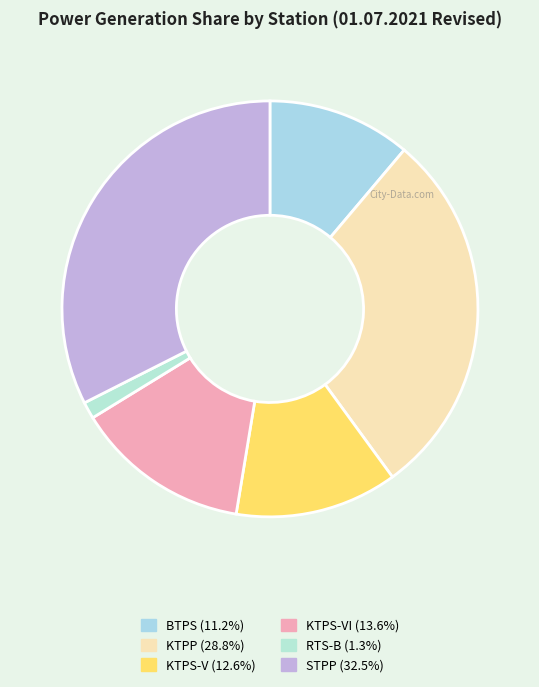

Count the number of slices in the pie.

6